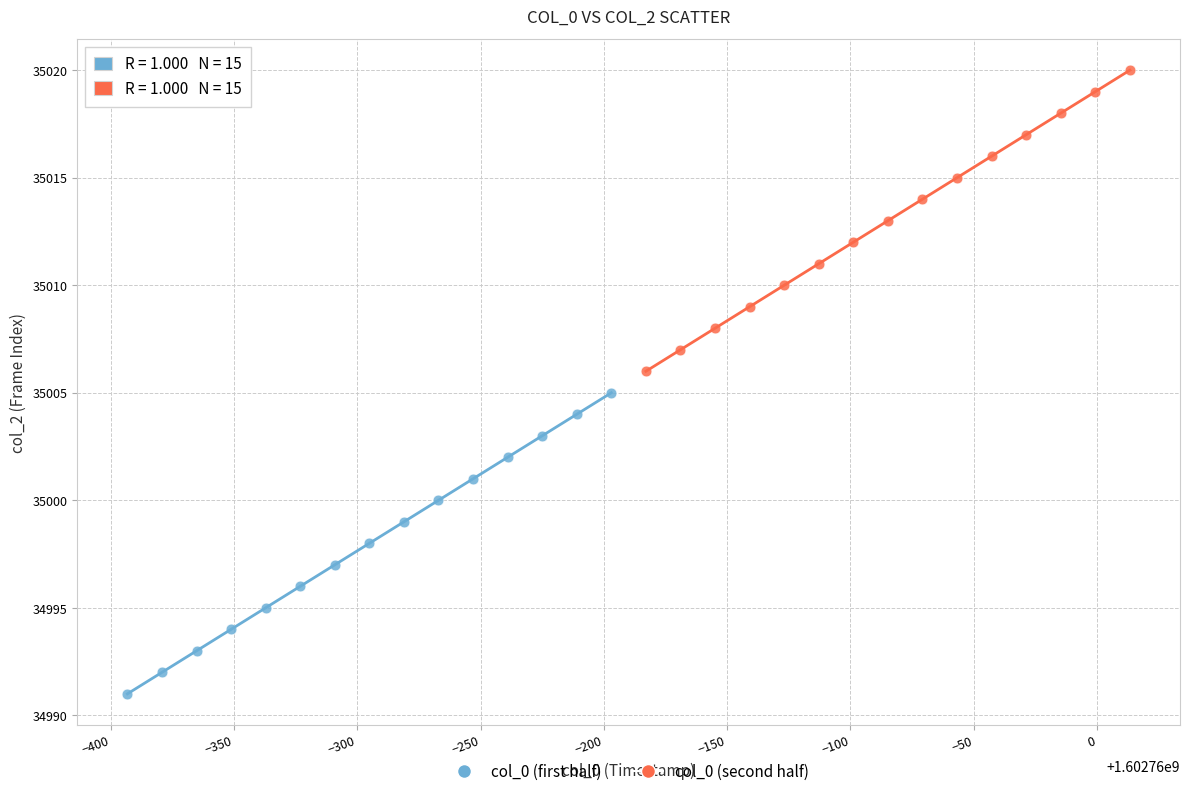

Which series contains the highest Y value?

col_0 (second half)